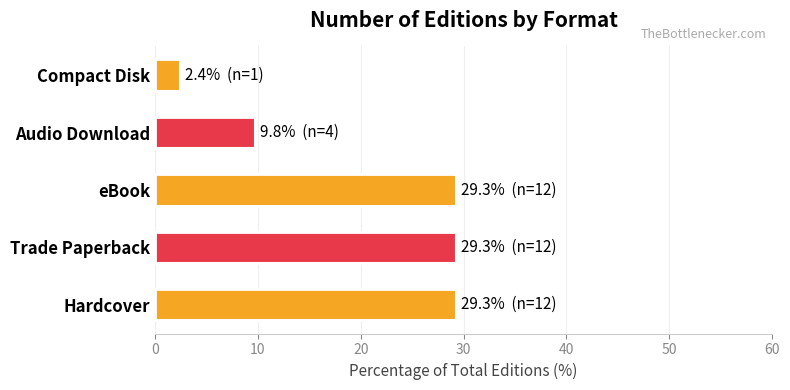

What is the smallest value displayed?

2.4